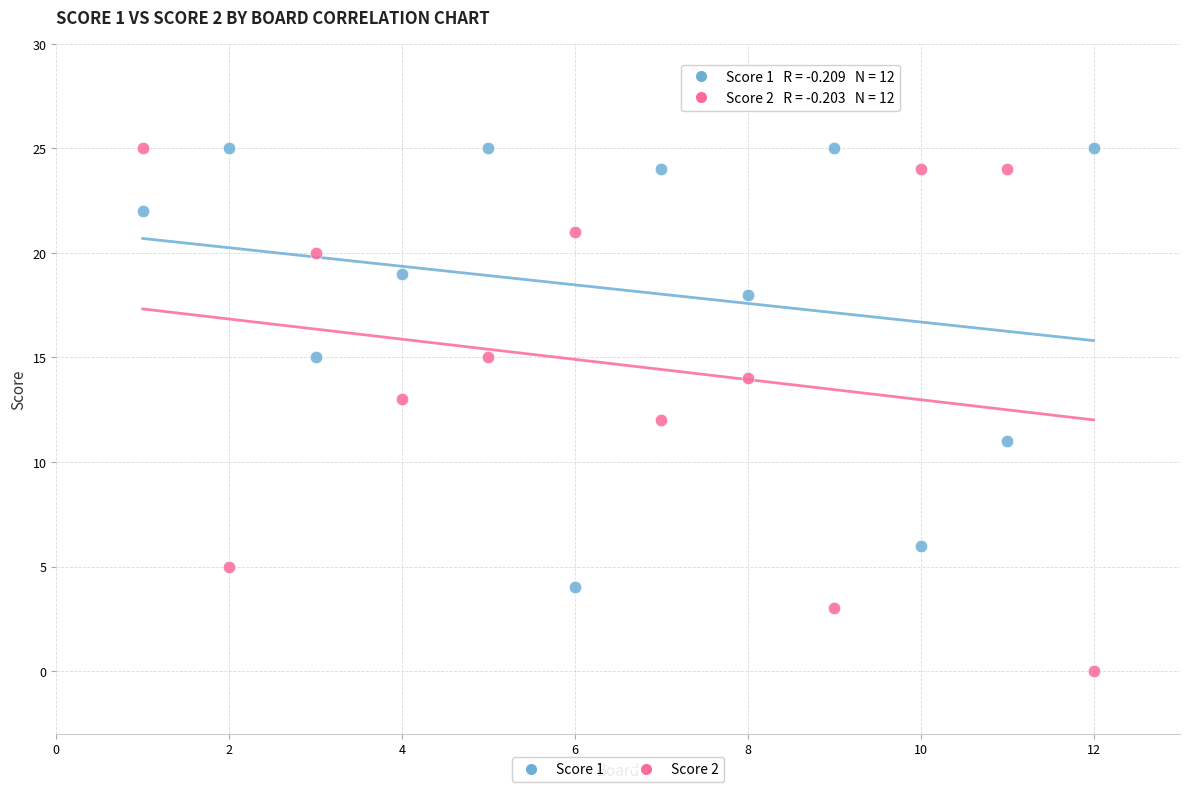

Across all data points, what is the range of X values (max minus min)?

11